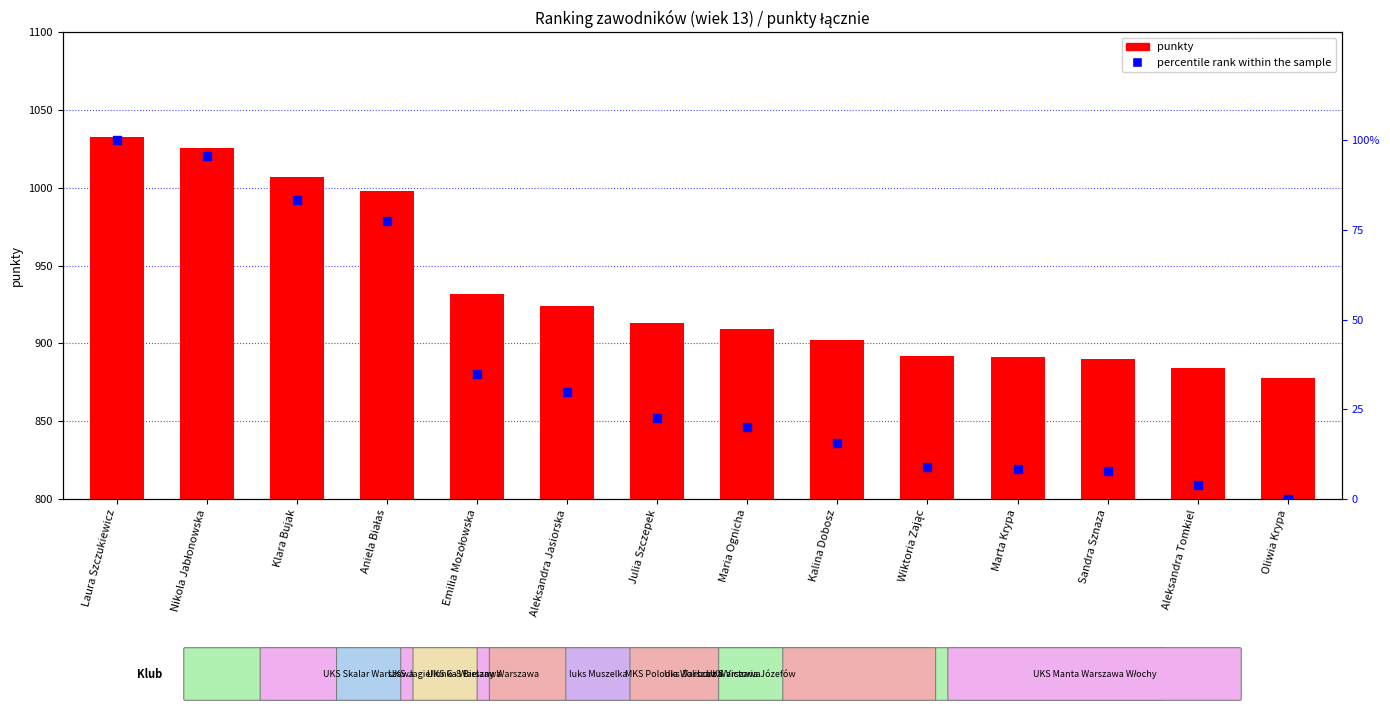

At how many categories does at least one series exceed 784?

14